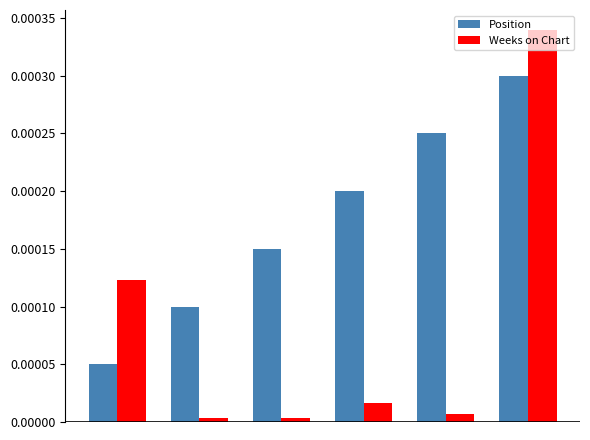

How many groups of bars are there?

6